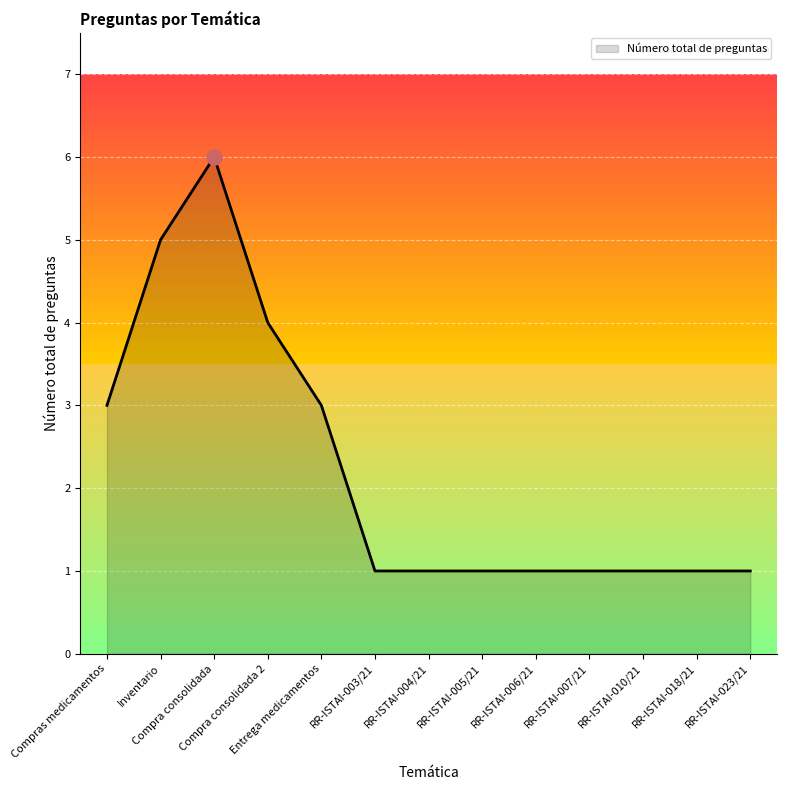

Which has a higher value, RR-ISTAI-018/21 or Compra consolidada?

Compra consolidada